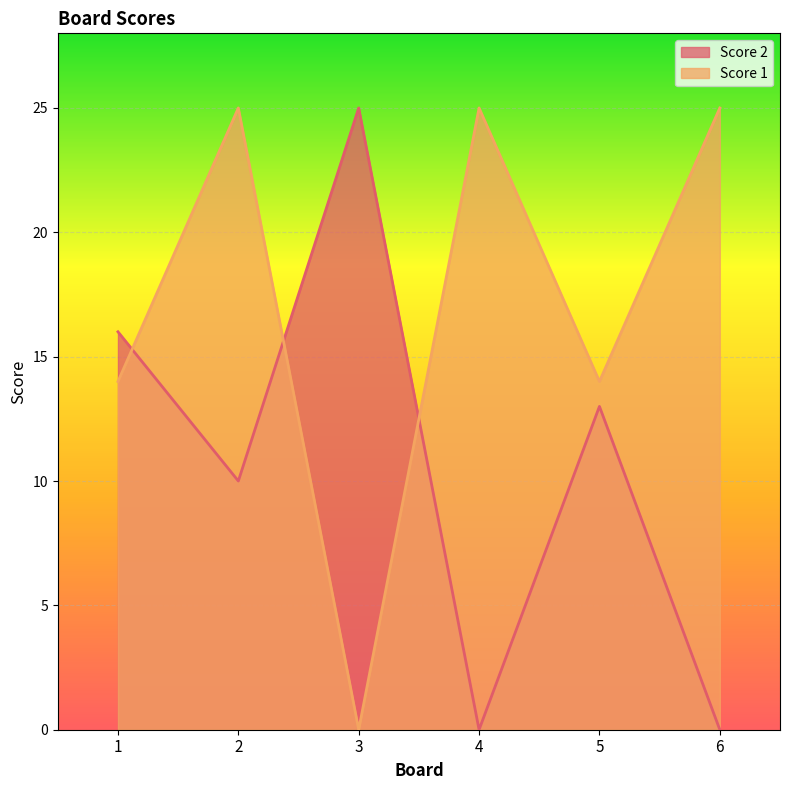

In Score 1, how many points are lower than both neighbors (excluding endpoints)?

2